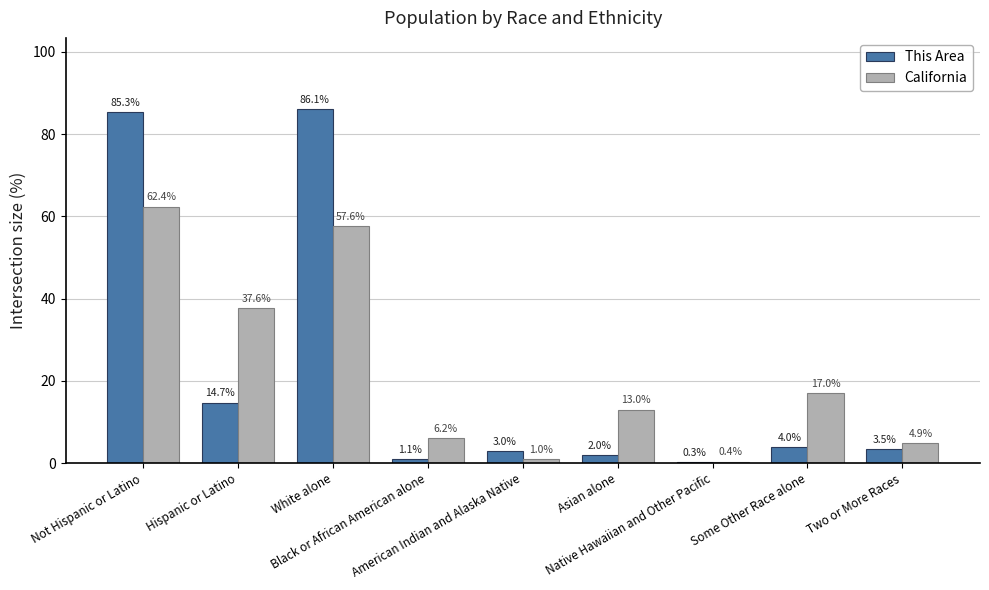

What is the total value across all series at Hispanic or Latino?

52.3